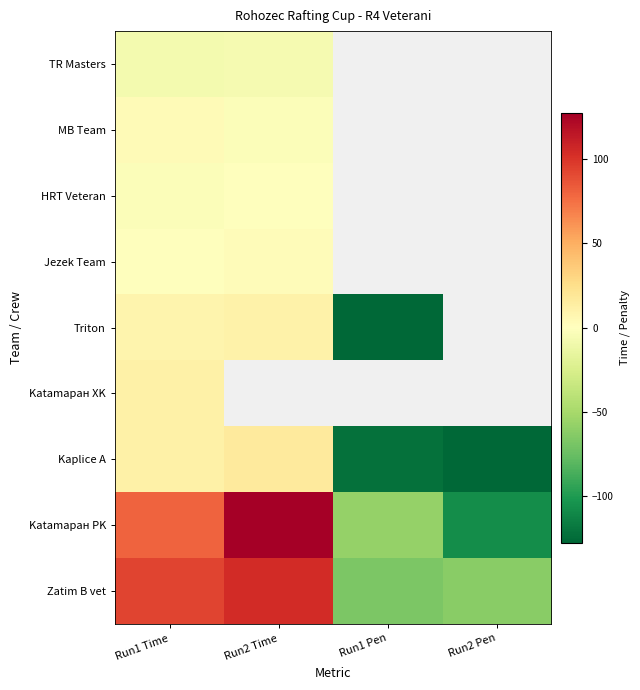

What is the difference between the maximum and minimum values in the Triton series?

137.9